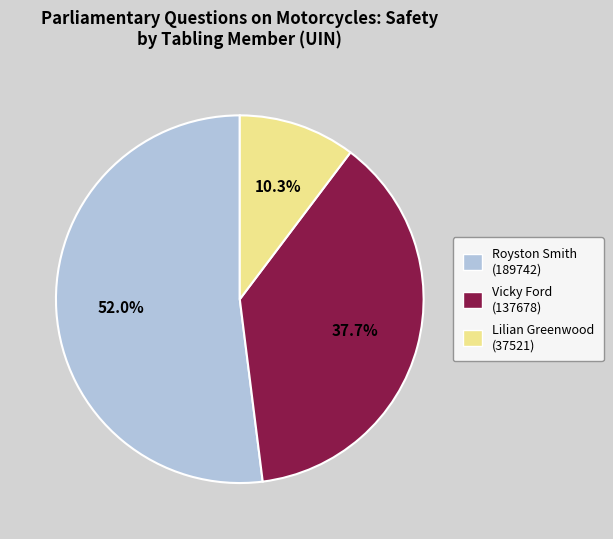

How many slices are in this pie chart?

3